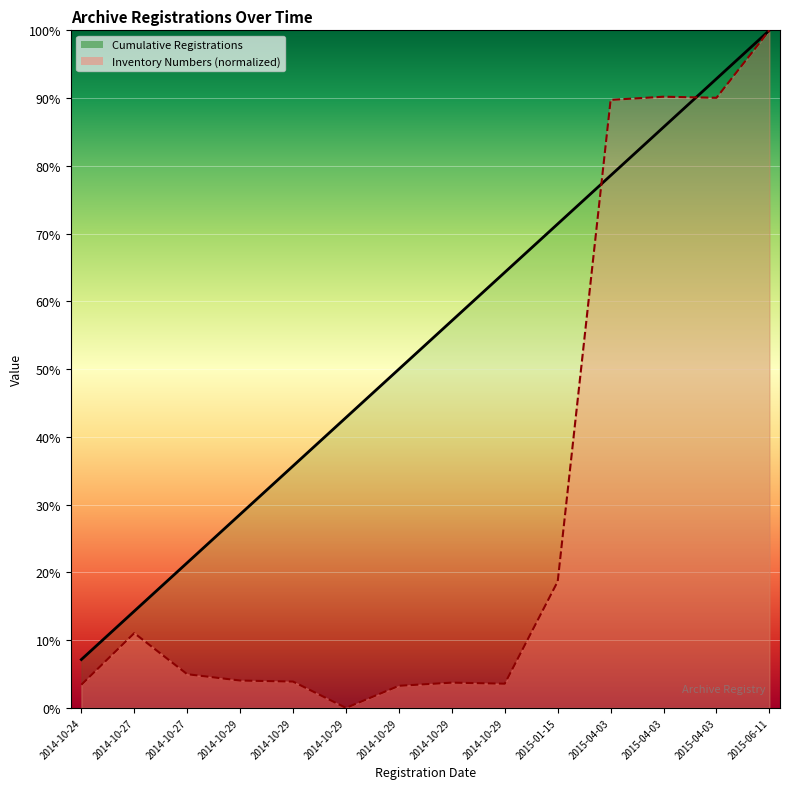

Is the value of Inventory Numbers at 2014-10-29 greater than the value of Cumulative Registrations at 2014-10-29?

No